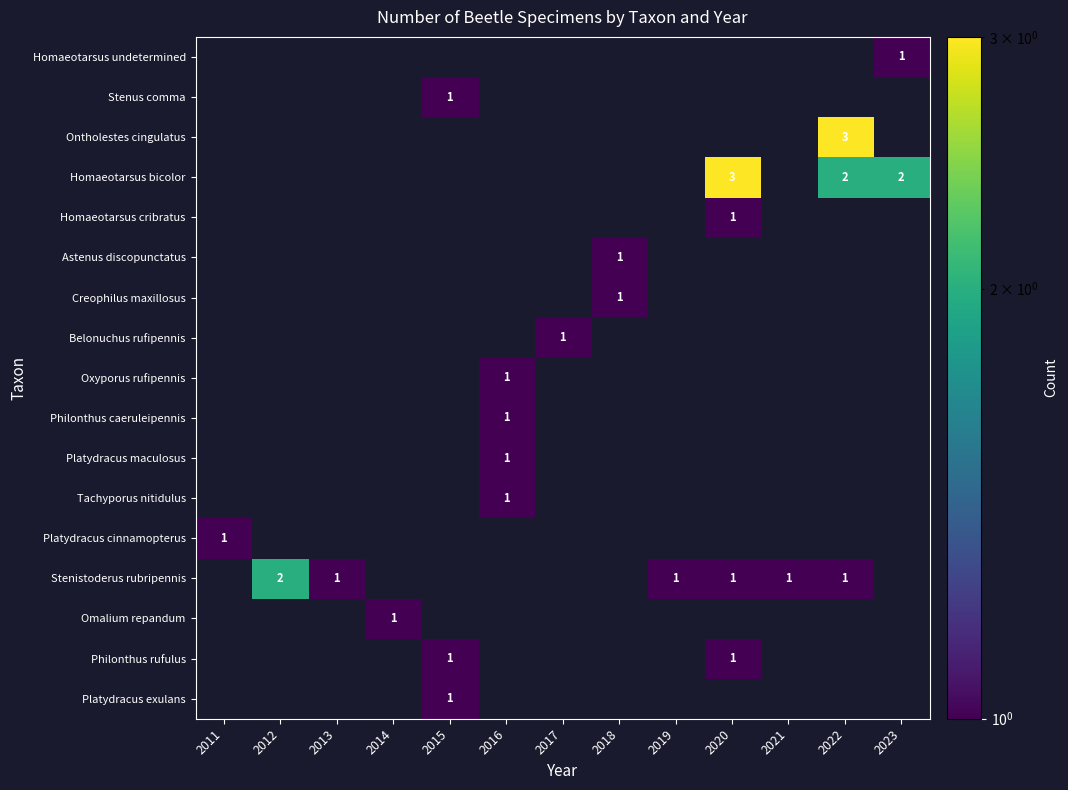

Between 2020 and 2021, which is larger?

2020